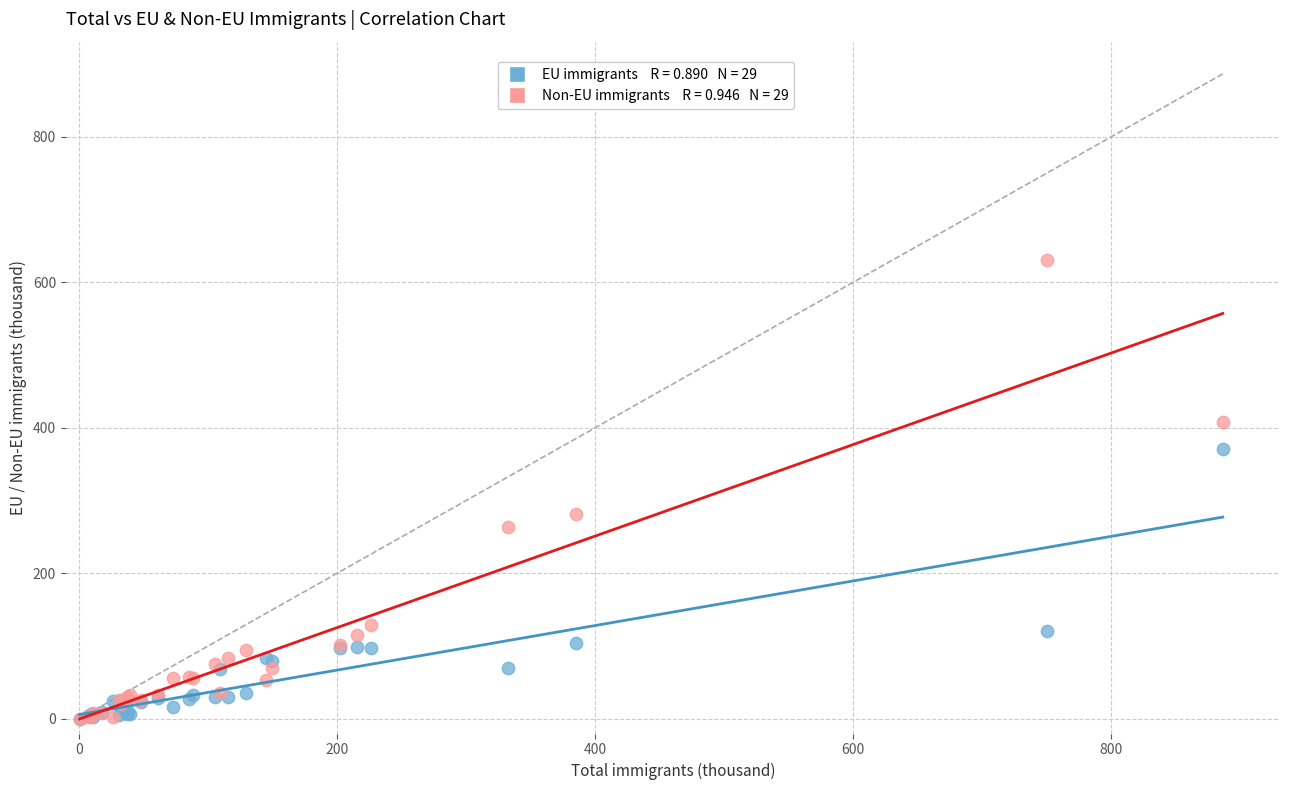

Across all series, what Y value is closest to 315?

281.3